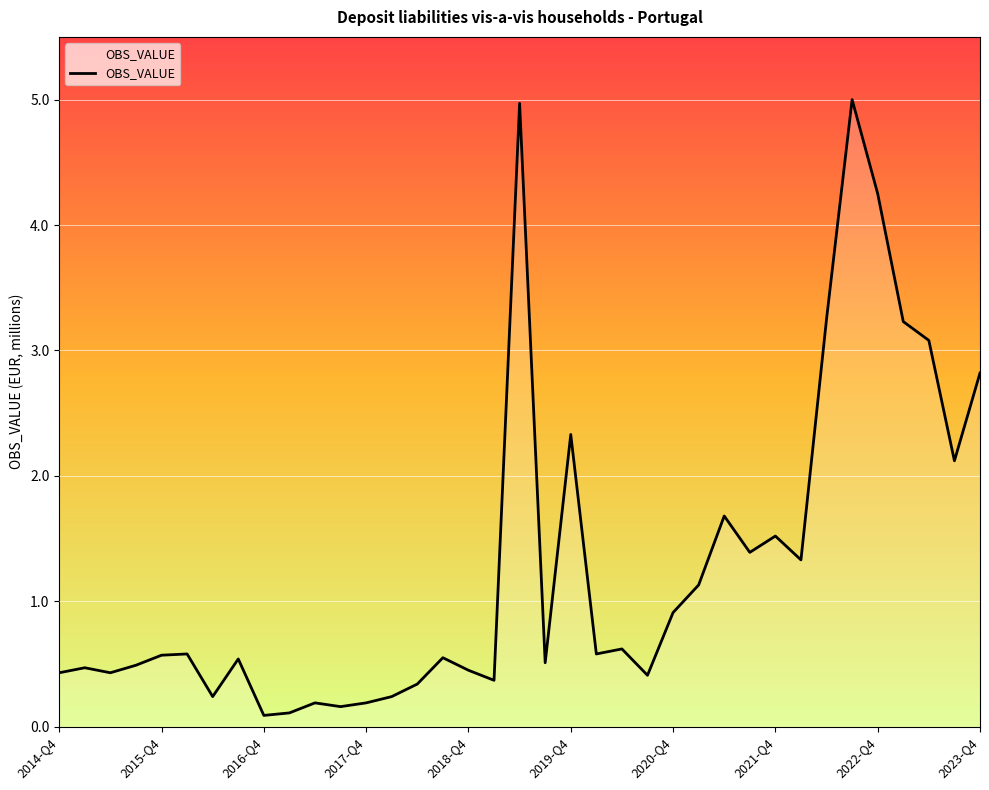

How many lines are shown in the chart?

1